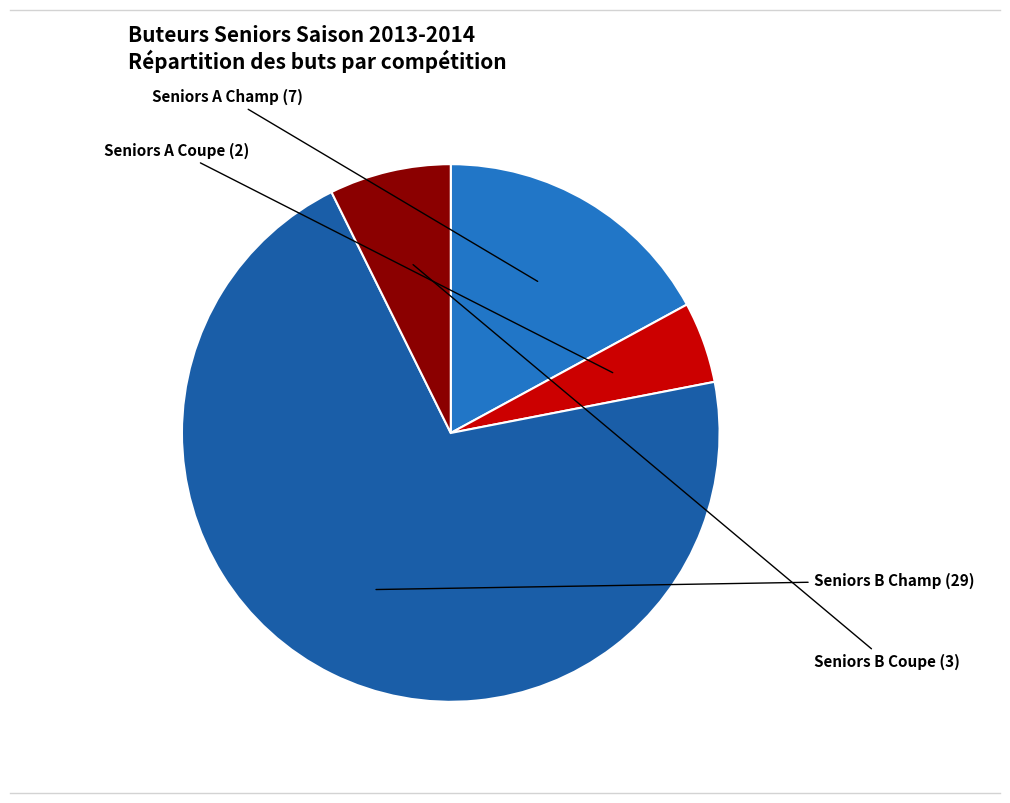

Rank the categories by value from highest to lowest.

Seniors B Champ, Seniors A Champ, Seniors B Coupe, Seniors A Coupe